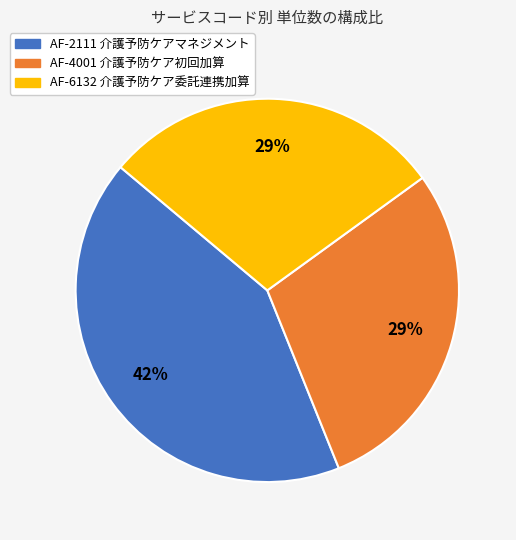

Which category has the biggest portion of the pie?

AF-2111 介護予防ケアマネジメント